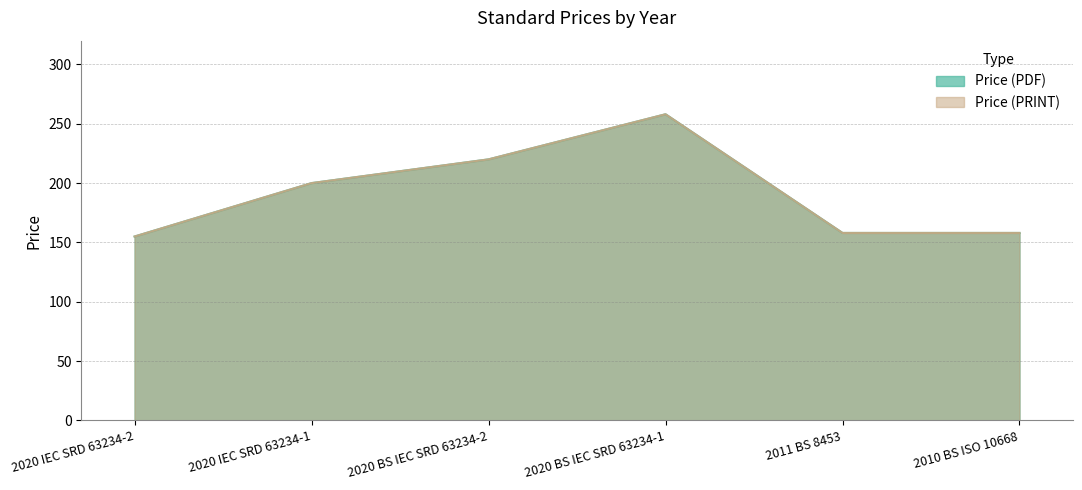

How many values in the Price (PRINT) series are below 200?

3